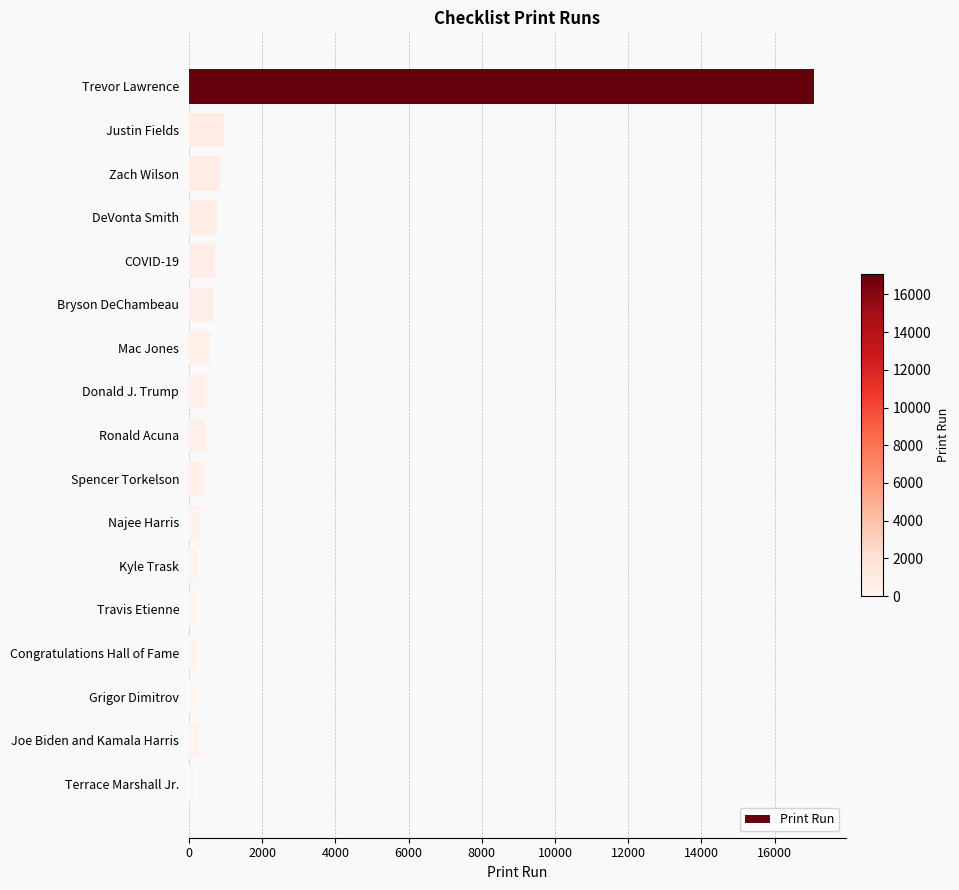

Which category has the highest value across all series?

Trevor Lawrence